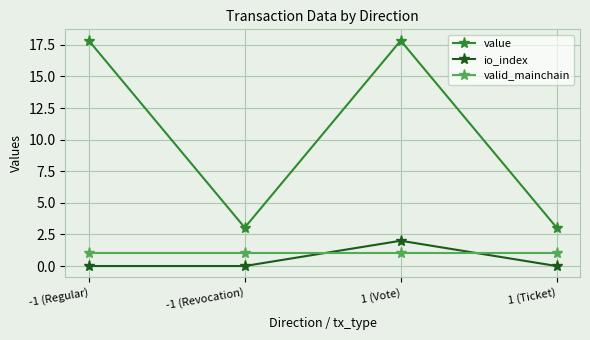

Is this an area chart (filled region under the line)?

No